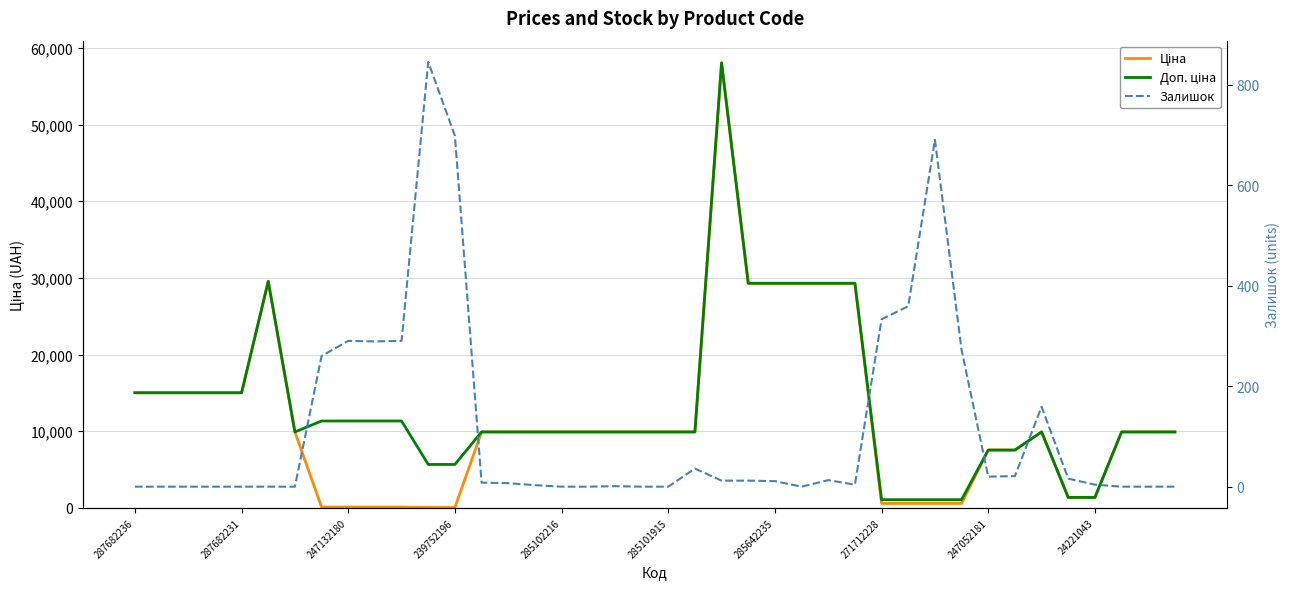

What is the difference between the Ціна values at 18 and 285101915?

19640.4